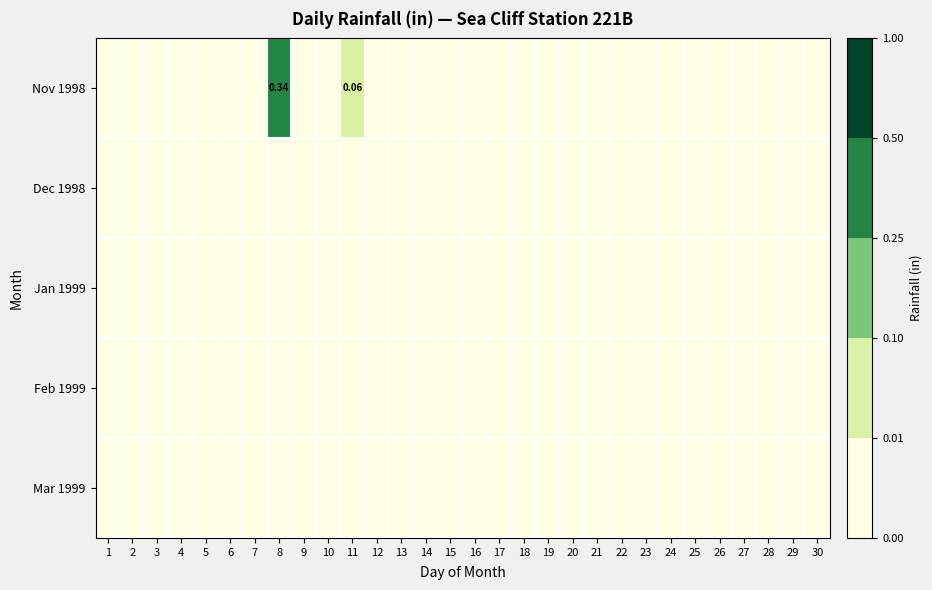

Which series has the largest total across all categories?

Nov 1998